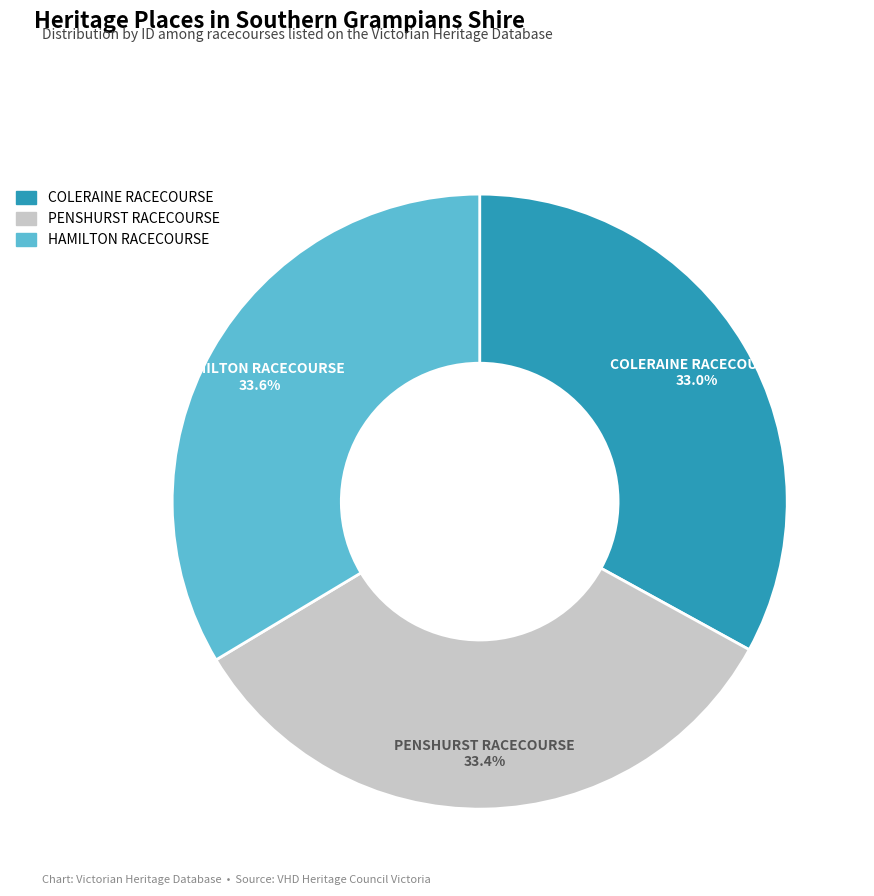

Approximately how many times larger is the value at COLERAINE RACECOURSE compared to PENSHURST RACECOURSE?

1.0